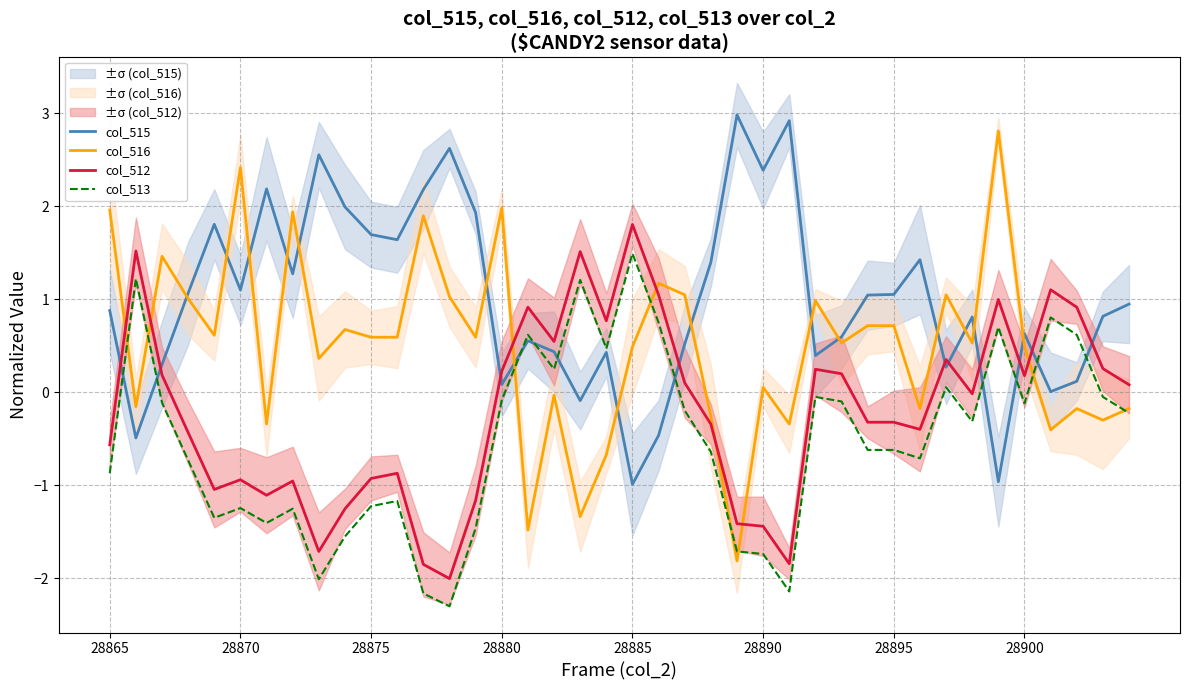

How many series are shown in this chart?

4